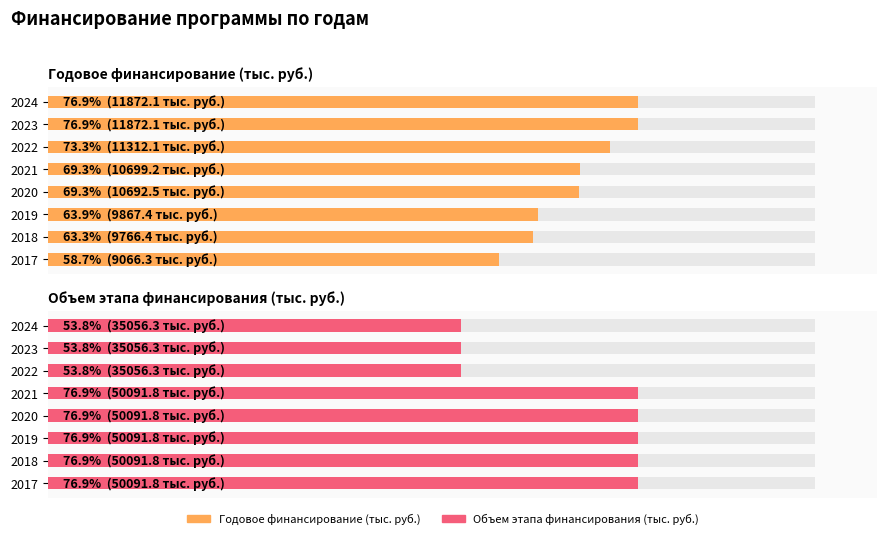

The value of Годовое финансирование (тыс. руб.) at 2018 is 9766.4. True or false?

True